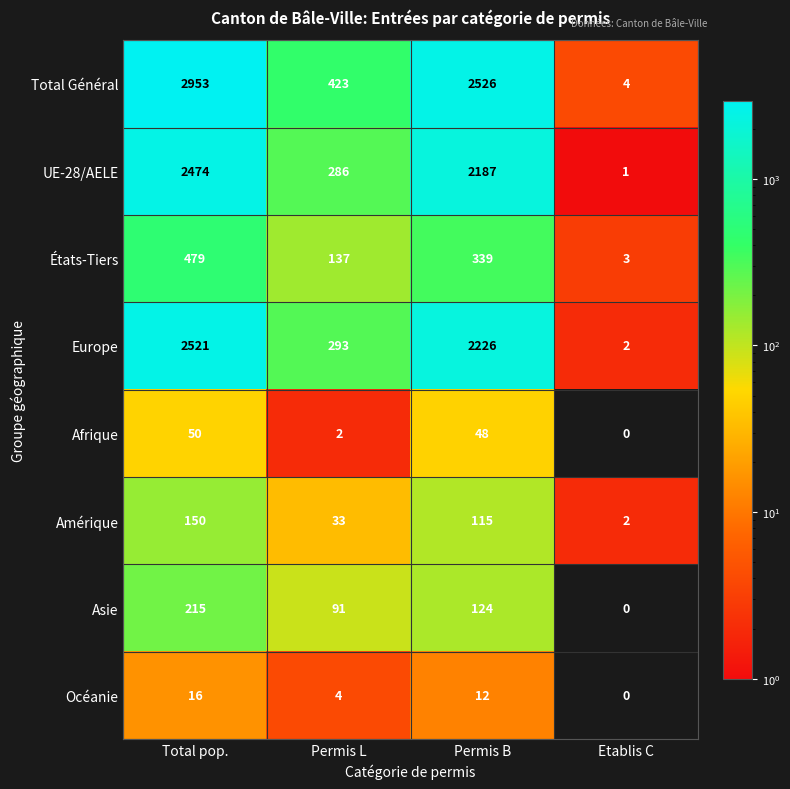

What is the sum of all Amérique values?

300